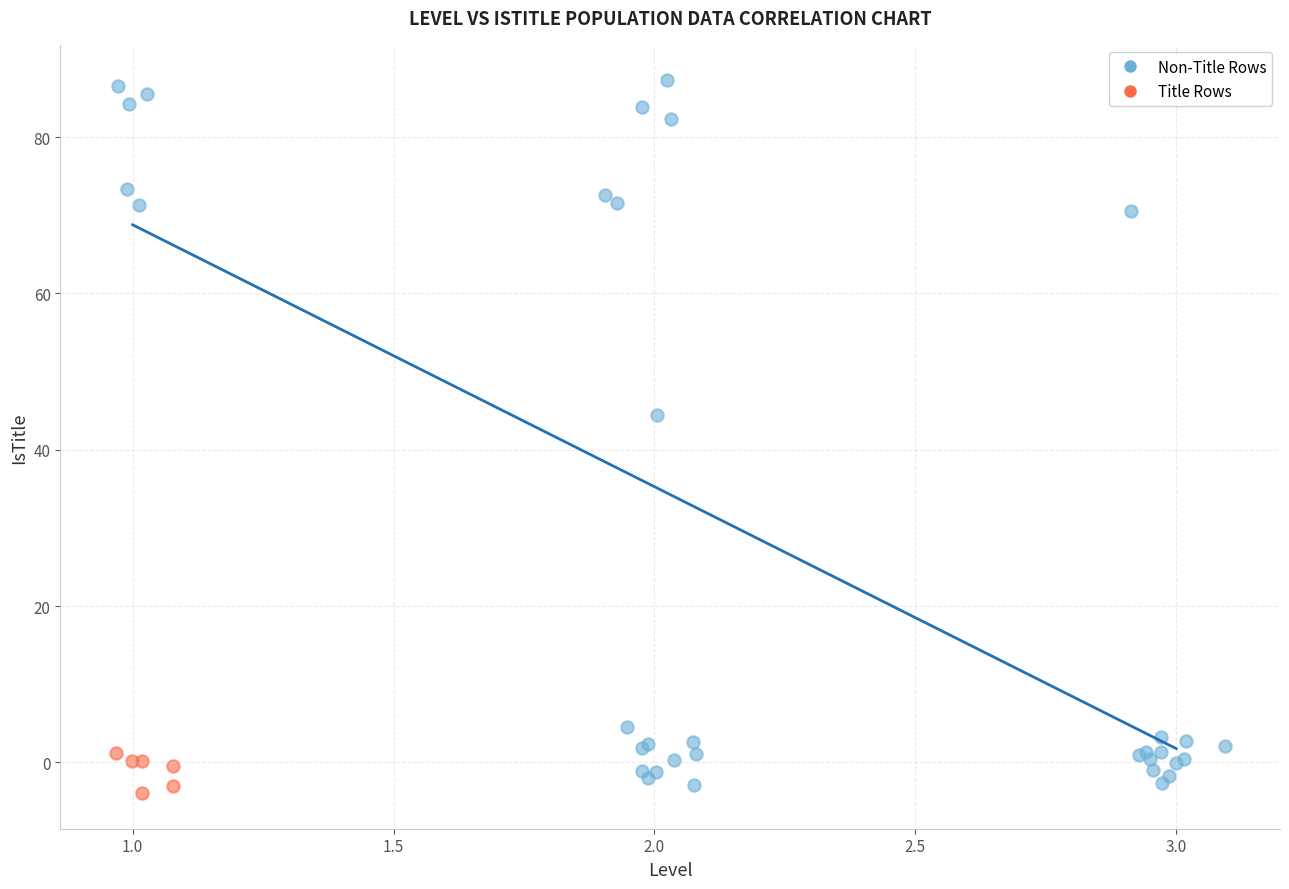

Which series reaches the minimum Y coordinate?

Title Rows